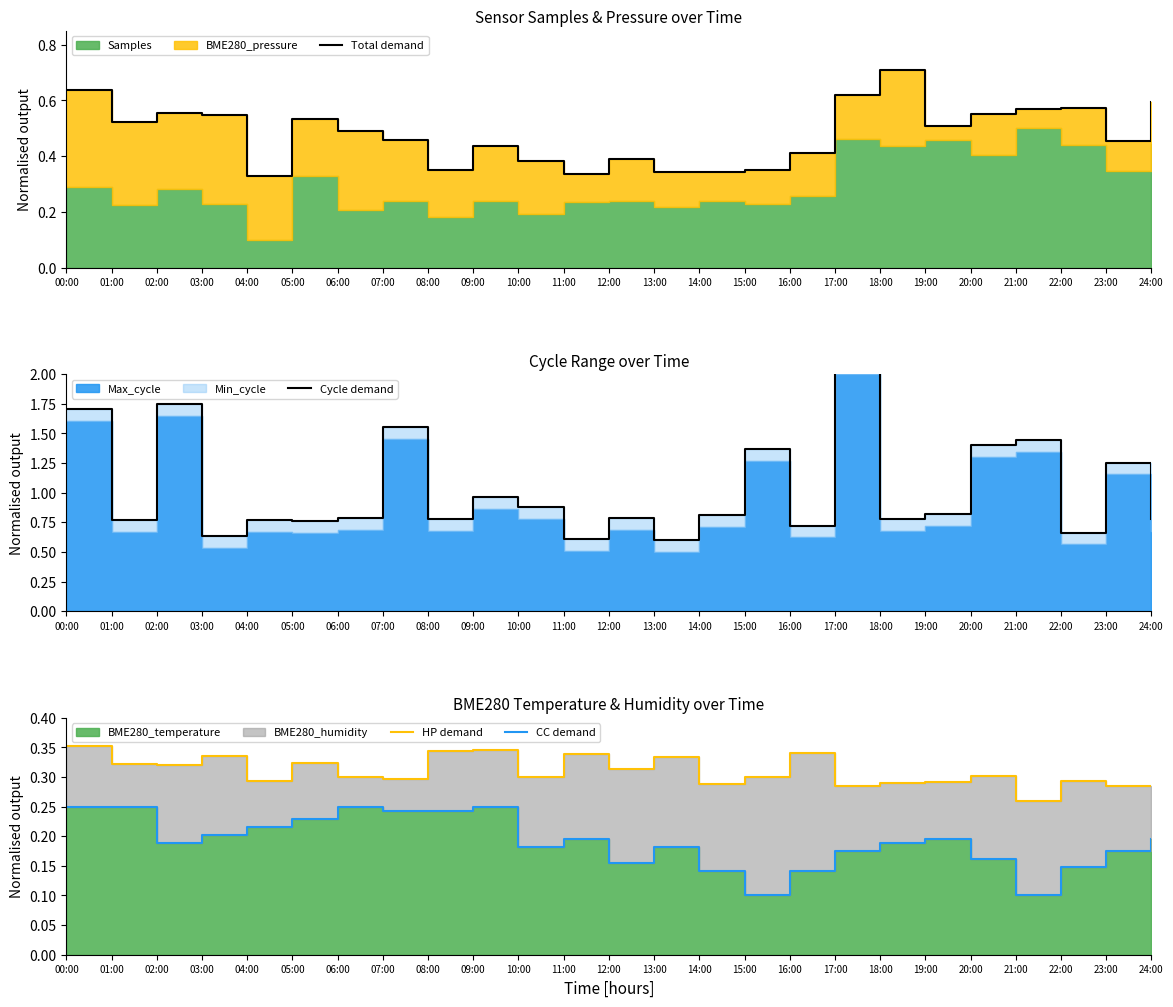

Is it true that CC demand equals 0.1 at 22:00?

True